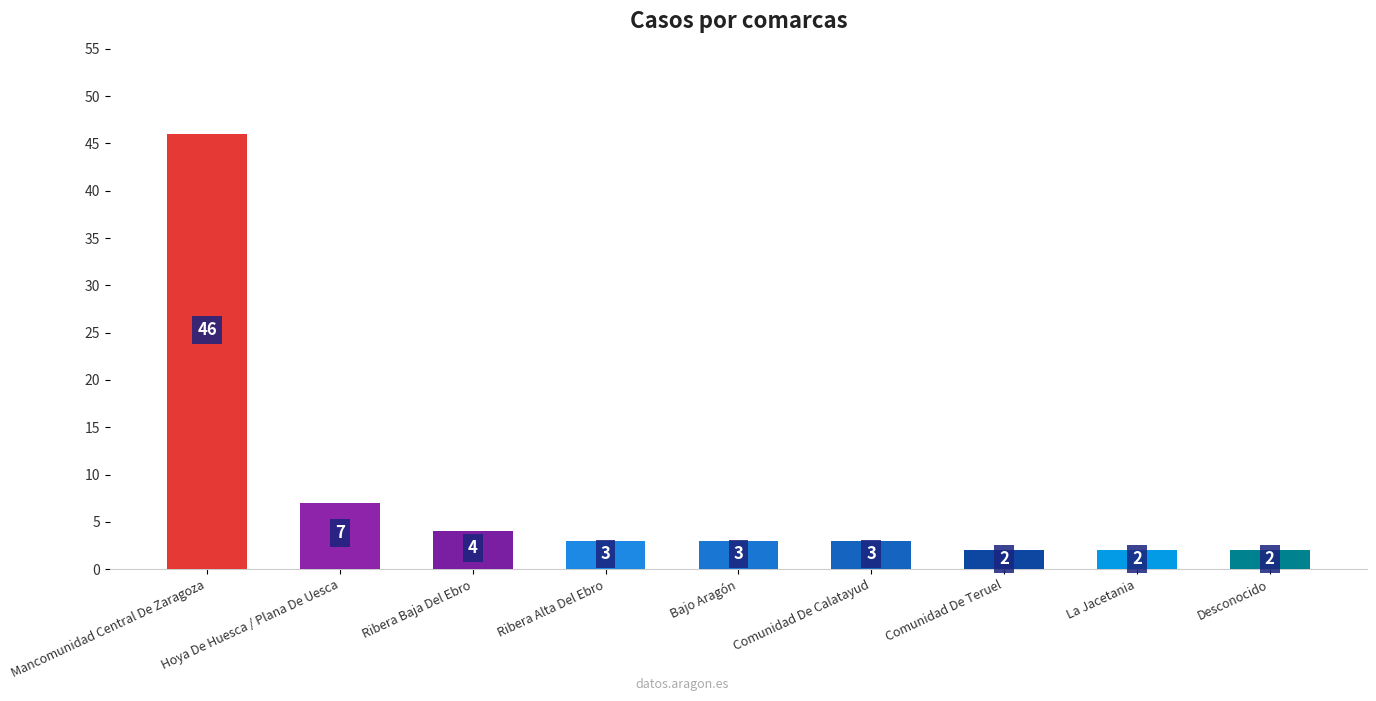

What is the change in value from Ribera Alta Del Ebro to Comunidad De Teruel?

-1